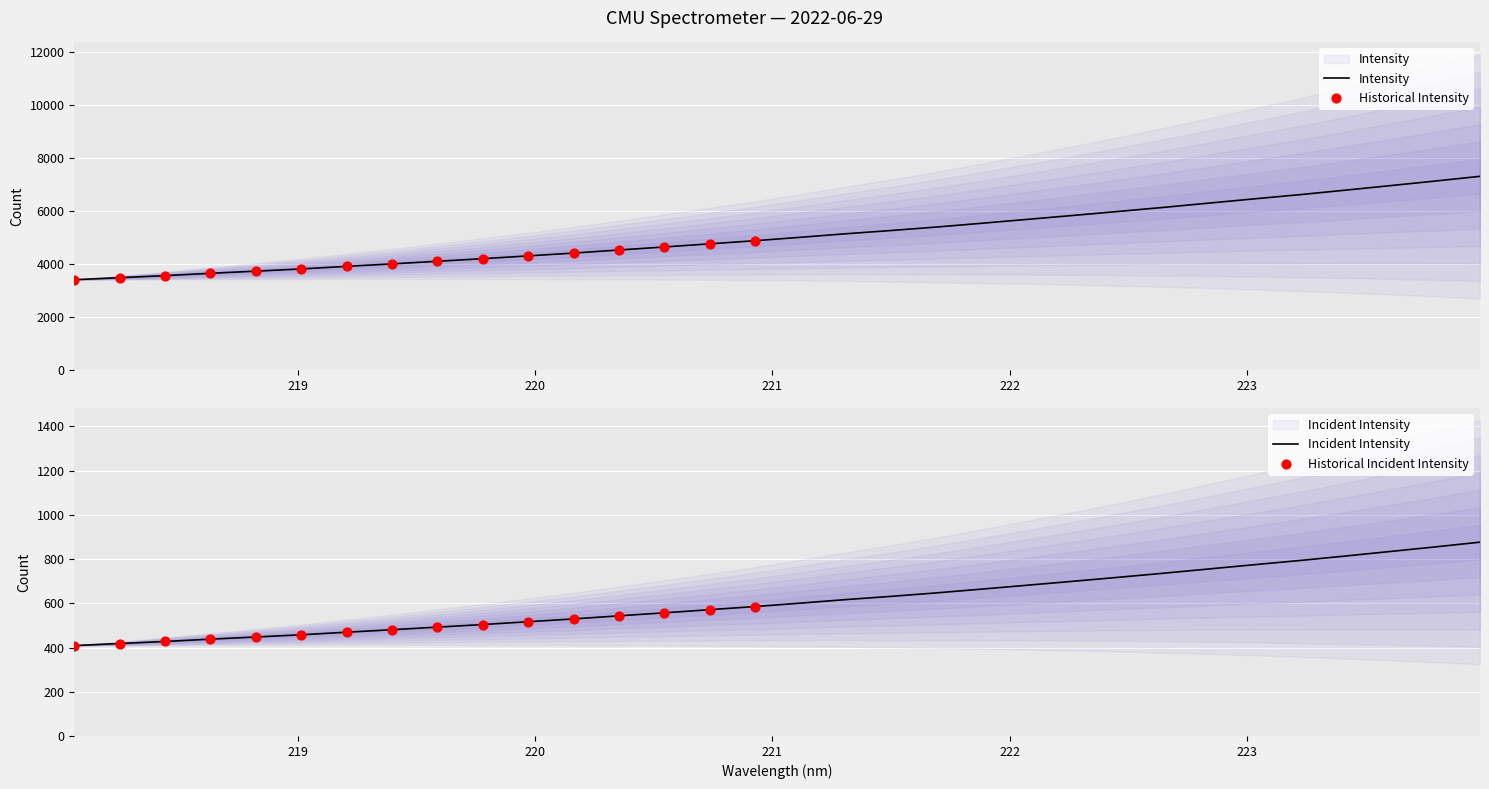

What is the ratio of the value at 223.2172 to the value at 223.408?

1.0